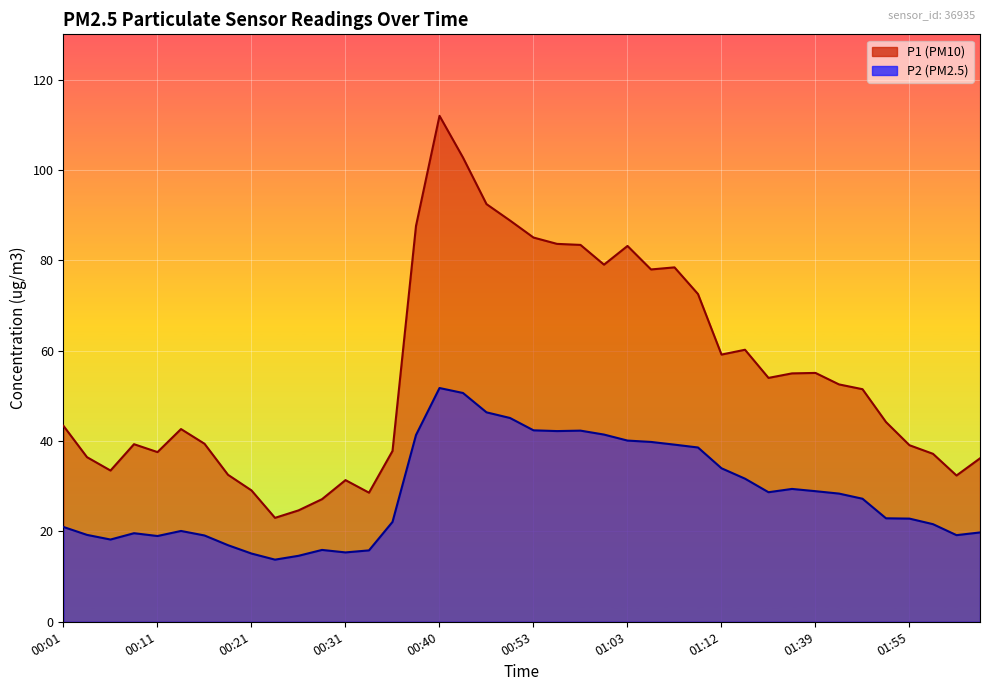

True or false: P1 and P2 intersect in this chart.

False